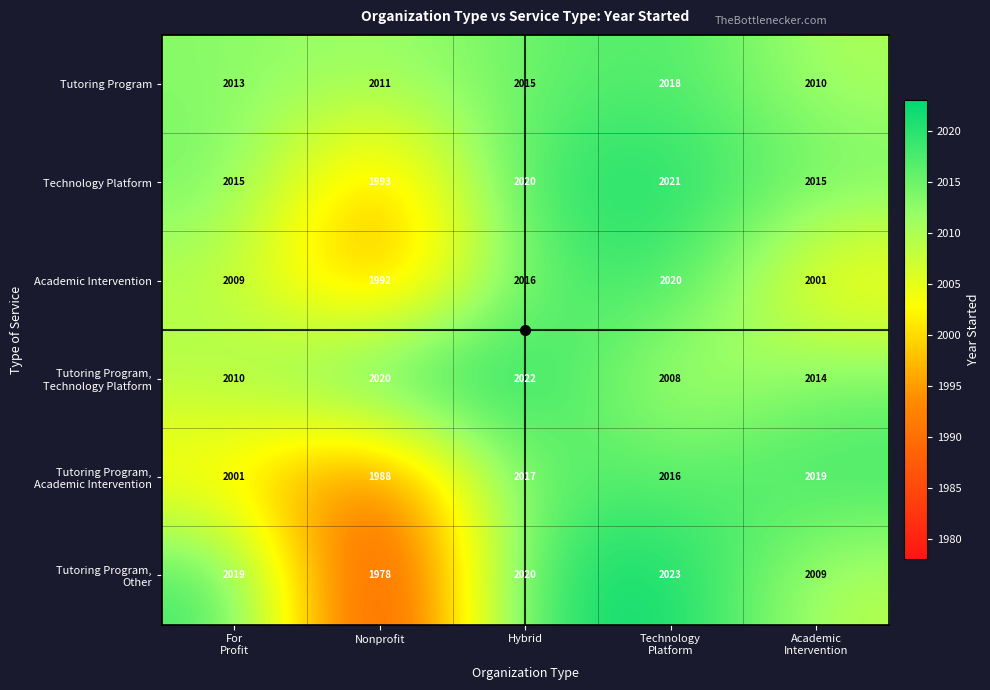

What is the total value across all series at Academic
Intervention?

12068